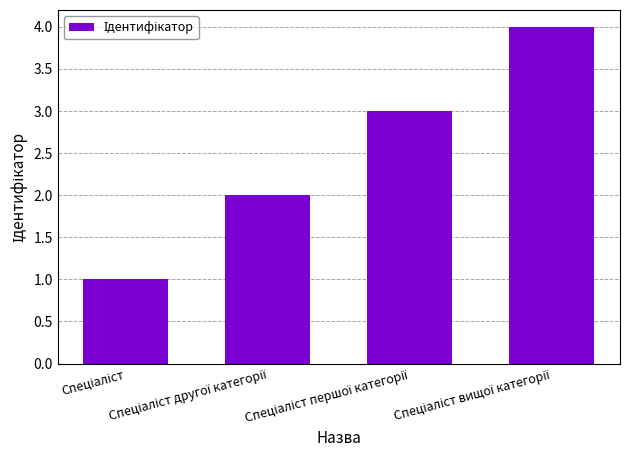

Count the number of categories in the chart.

4